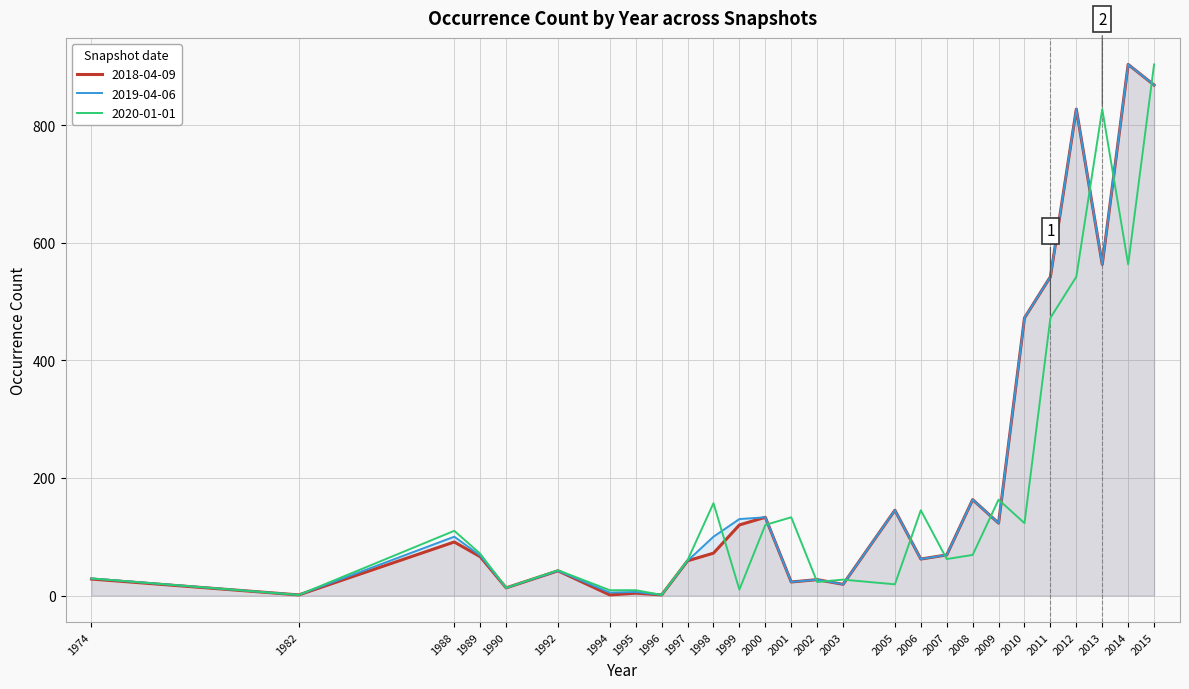

Does the chart have visible grid lines?

Yes